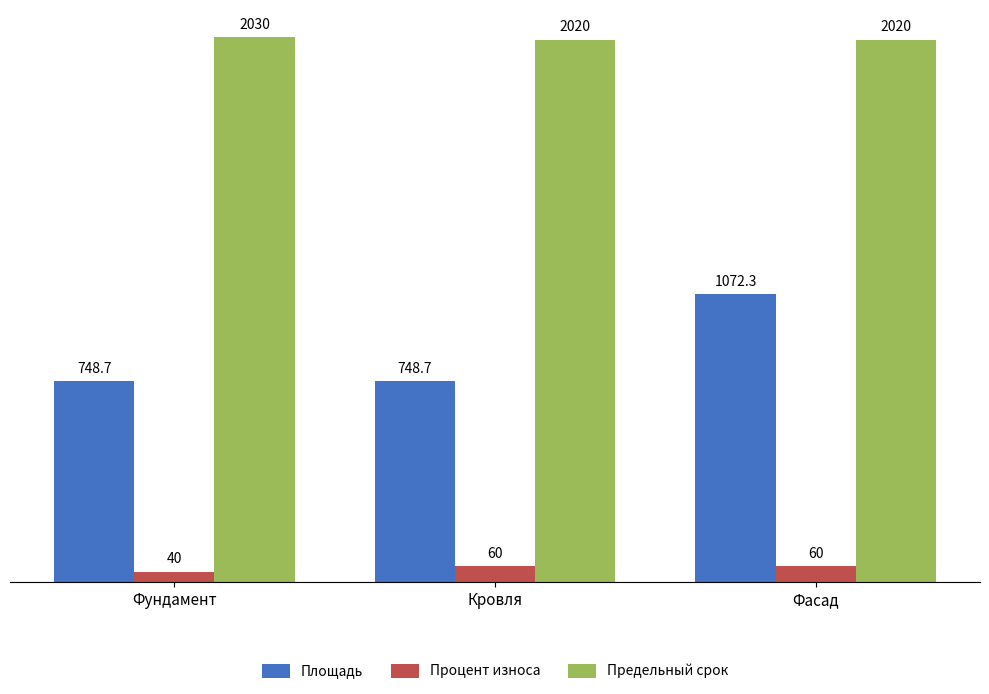

What is the spread (max minus min) of values at Кровля?

1960.0